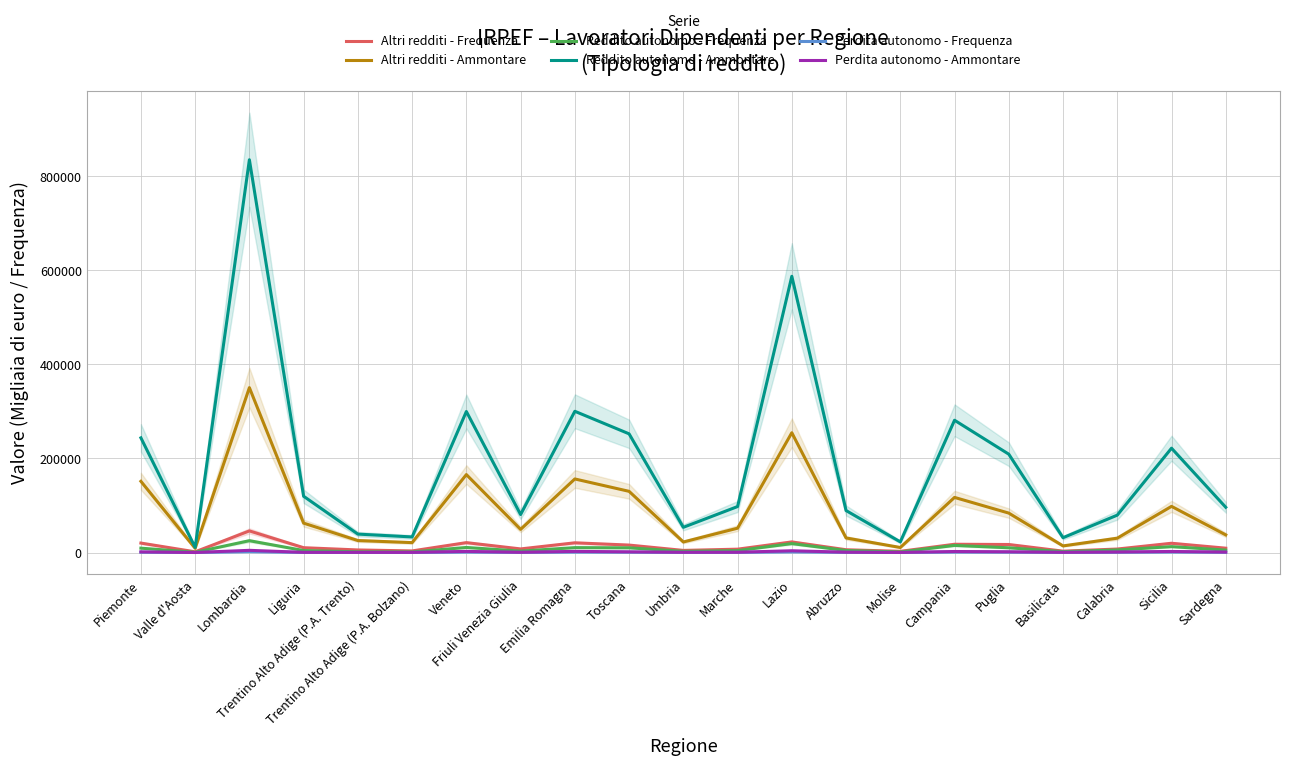

At how many categories does at least one series exceed 658794?

1